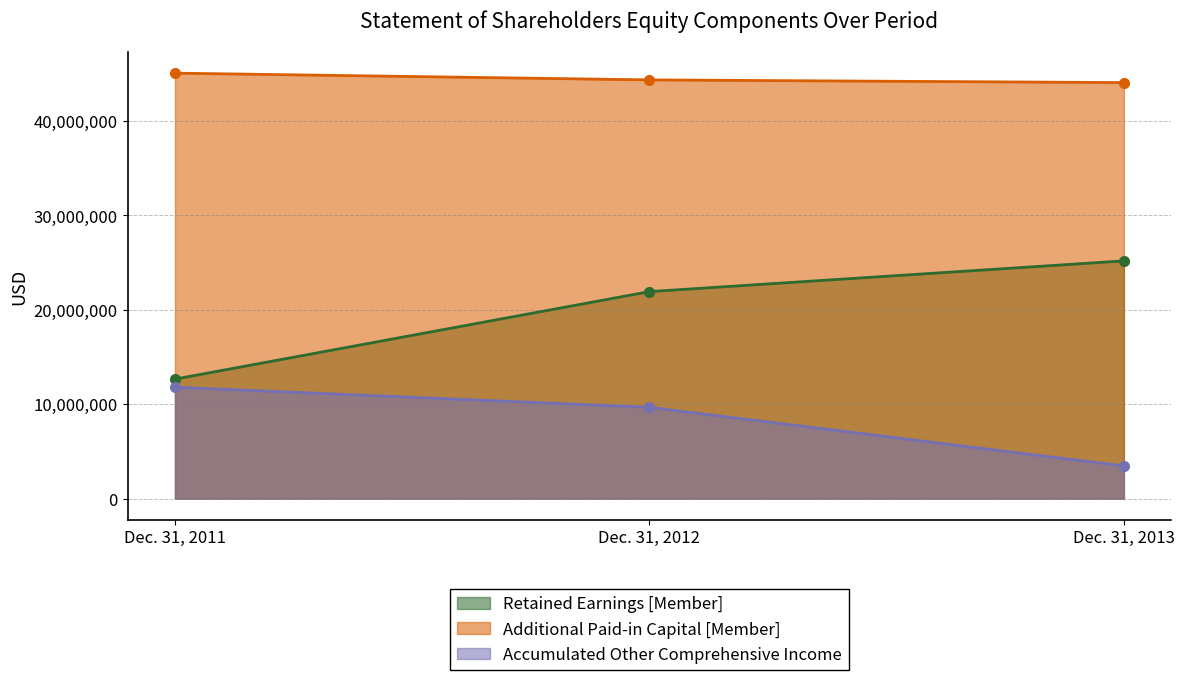

What is the maximum value shown in the chart?

45051608